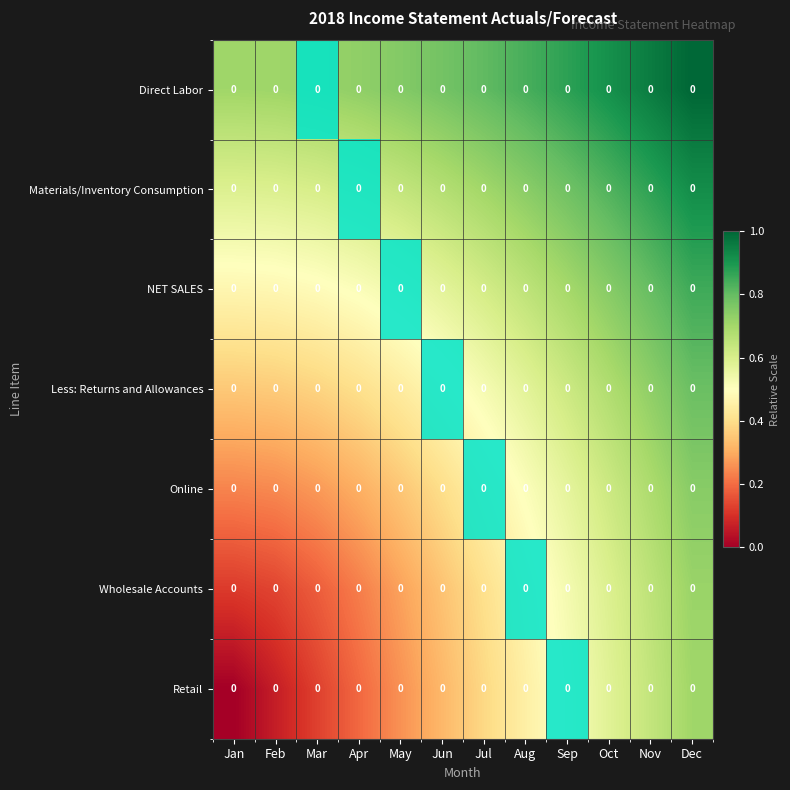

Which has a higher value, Jan or Jul?

Jul